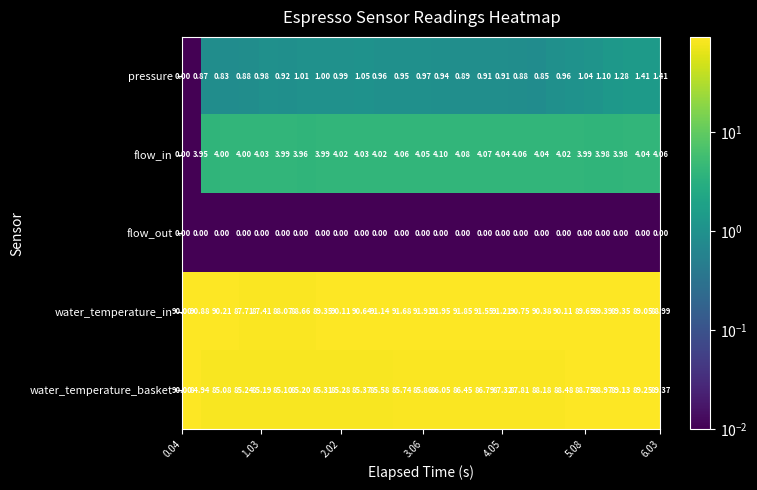

Which series has the largest range (max minus min)?

water_temperature_basket